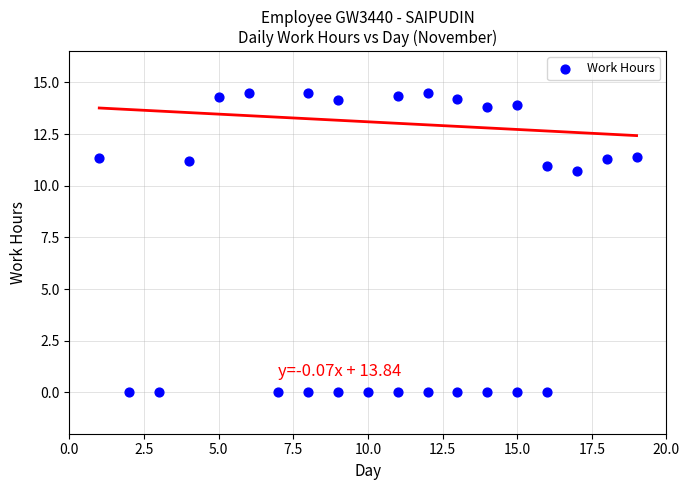

What is the range of X values (max minus min)?

18.0